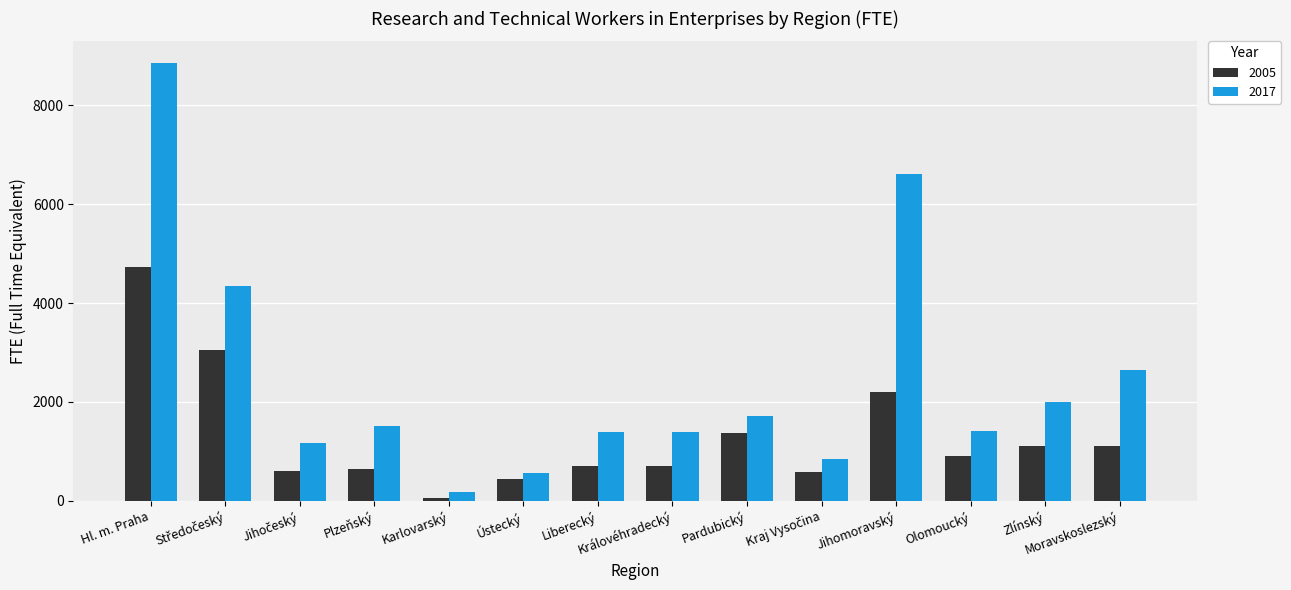

Which category has the highest value across all series?

Hl. m. Praha